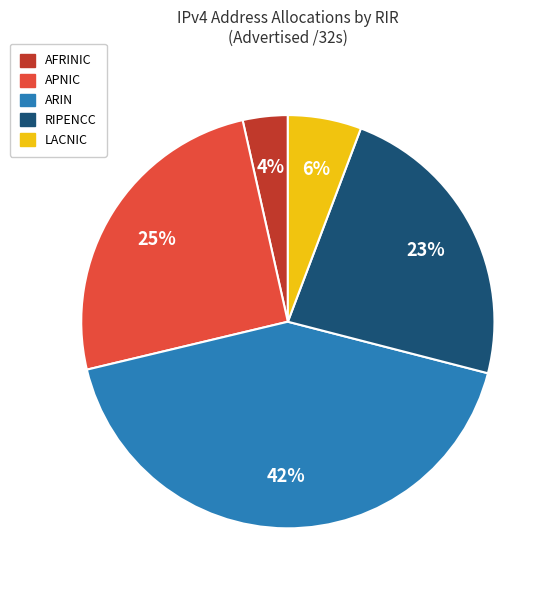

To the nearest percent, what is the average slice percentage?

20%